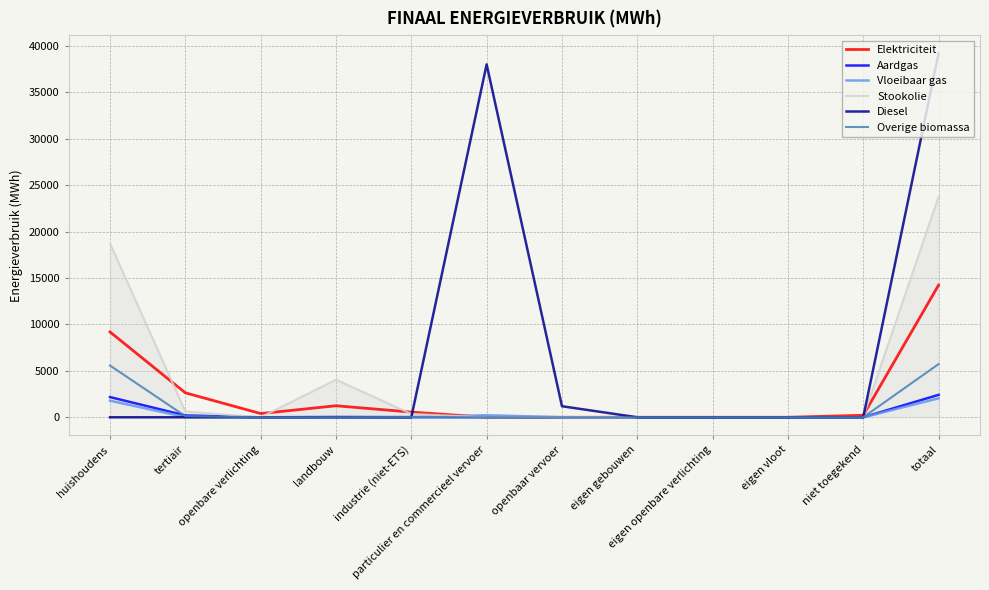

Is the value of Overige biomassa at huishoudens greater than the value of Vloeibaar gas at eigen gebouwen?

Yes